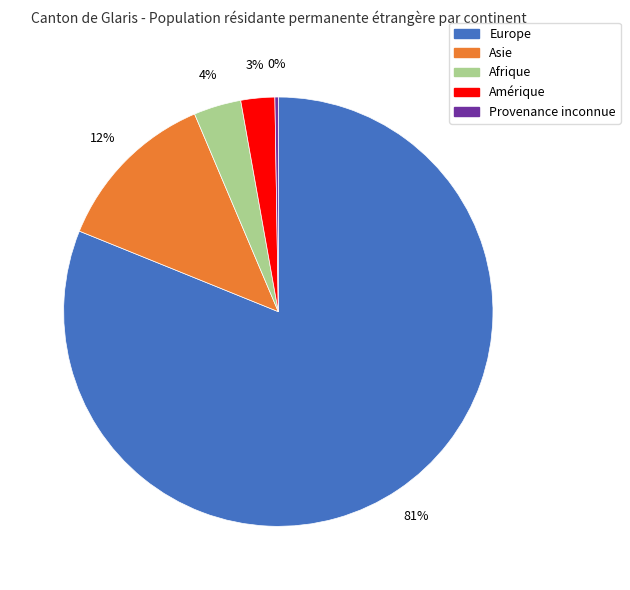

Which slice is the largest?

Europe